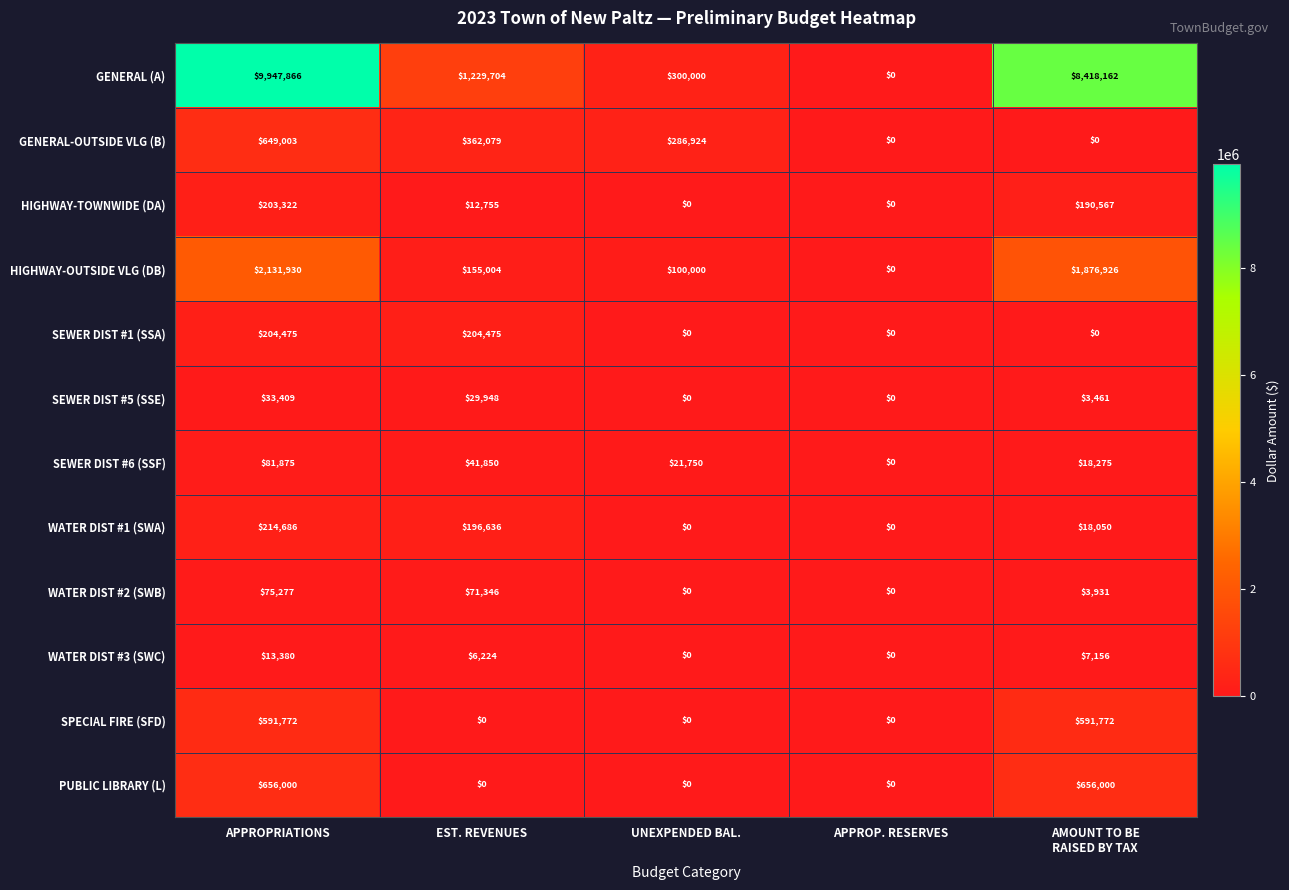

How many values in the WATER DIST #2 (SWB) series are below 3931?

2